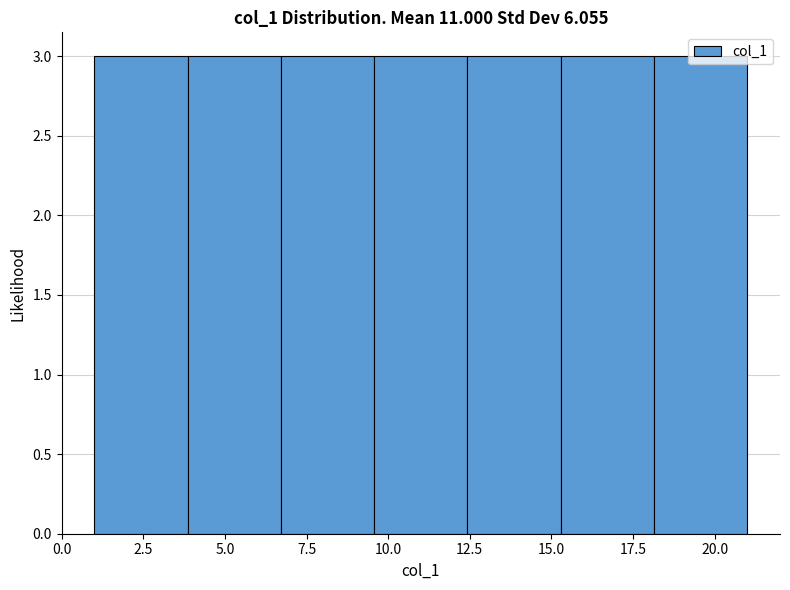

Reading left to right, list every bar in this chart as the range it spans on the x-axis followed by its height. Neither the bar edges nor the heights are printed on the chart, so give them approximately, as read against the axes.

1.0 to 4.0: 3
4.0 to 6.5: 3
6.5 to 9.5: 3
9.5 to 12.5: 3
12.5 to 15.5: 3
15.5 to 18.0: 3
18.0 to 21.0: 3